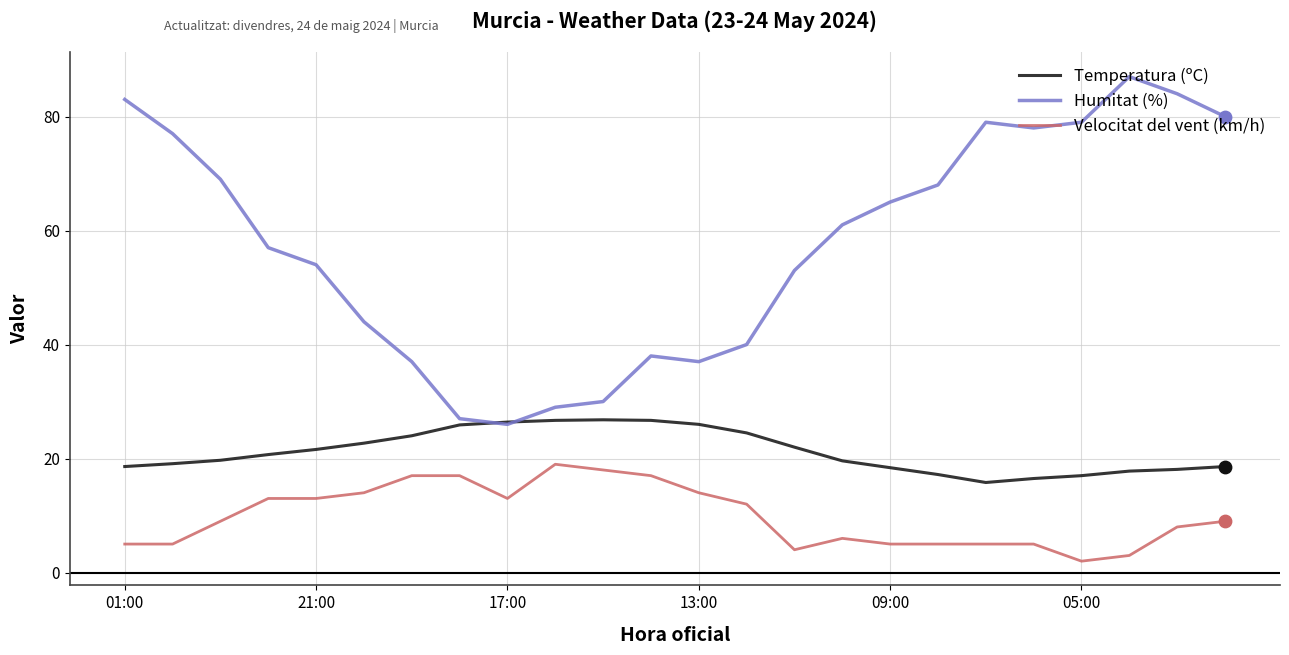

Which series has the largest total across all categories?

Humitat (%)